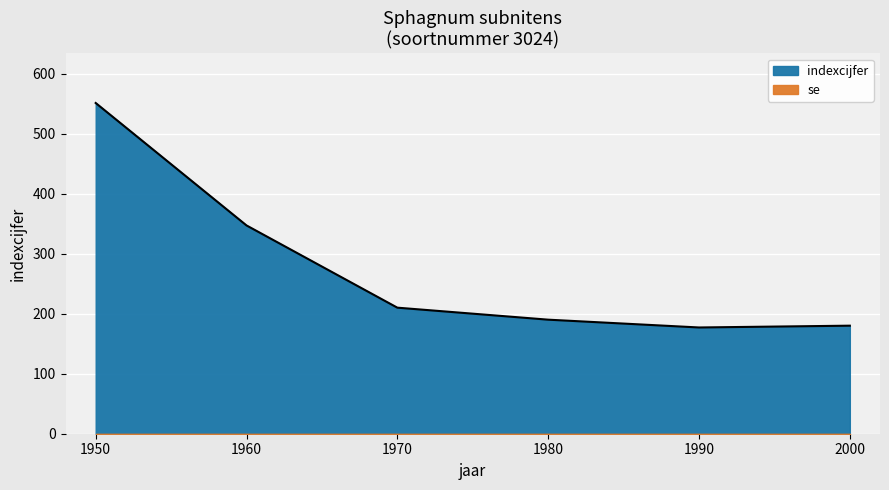

At which label does the data first exceed 210?

1950